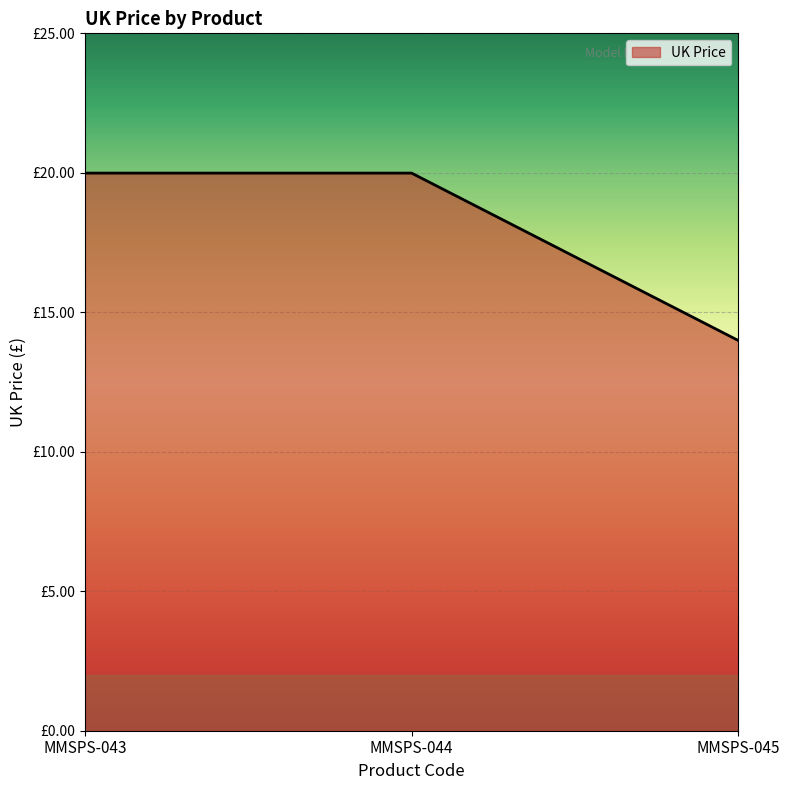

What is the average value?

18.0